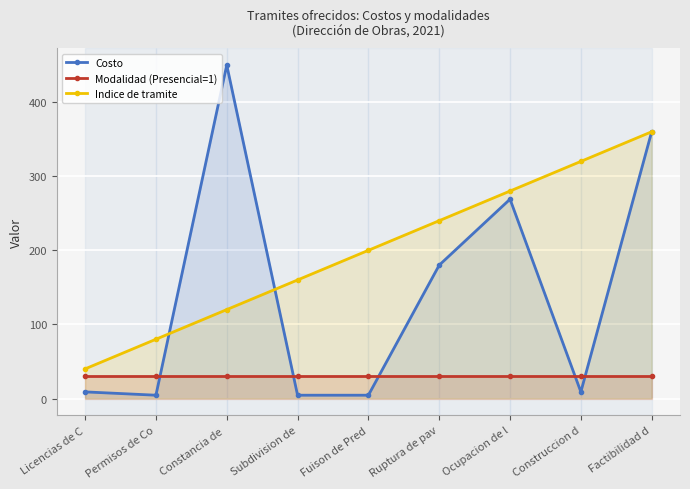

Reading left to right, transcribe all the data shown in this chart.

Costo: 9.0	4.5	450.0	4.5	4.5	180.0	269.0	9.0	360.0
Modalidad (Presencial=1): 30.0	30.0	30.0	30.0	30.0	30.0	30.0	30.0	30.0
Indice de tramite: 40.0	80.0	120.0	160.0	200.0	240.0	280.0	320.0	360.0